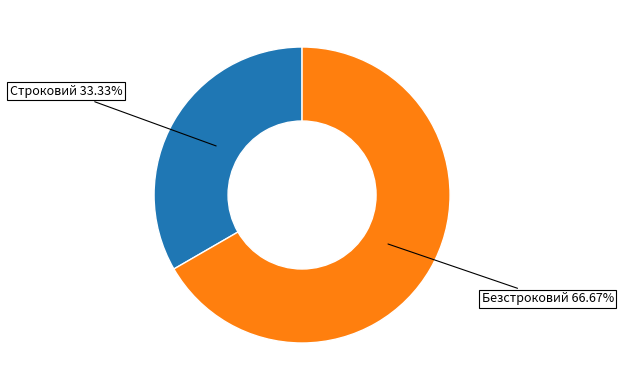

Is there any slice that represents more than half of the pie?

Yes